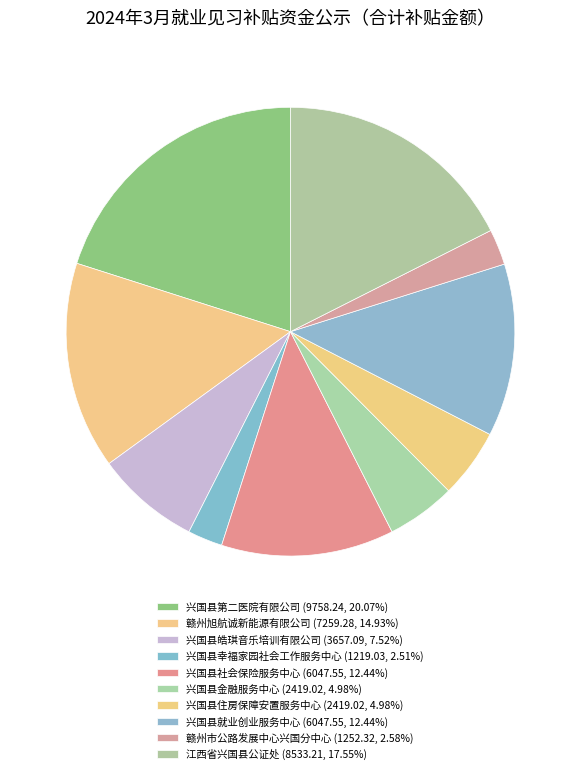

Does 兴国县金融服务中心 represent more than half of the total?

No